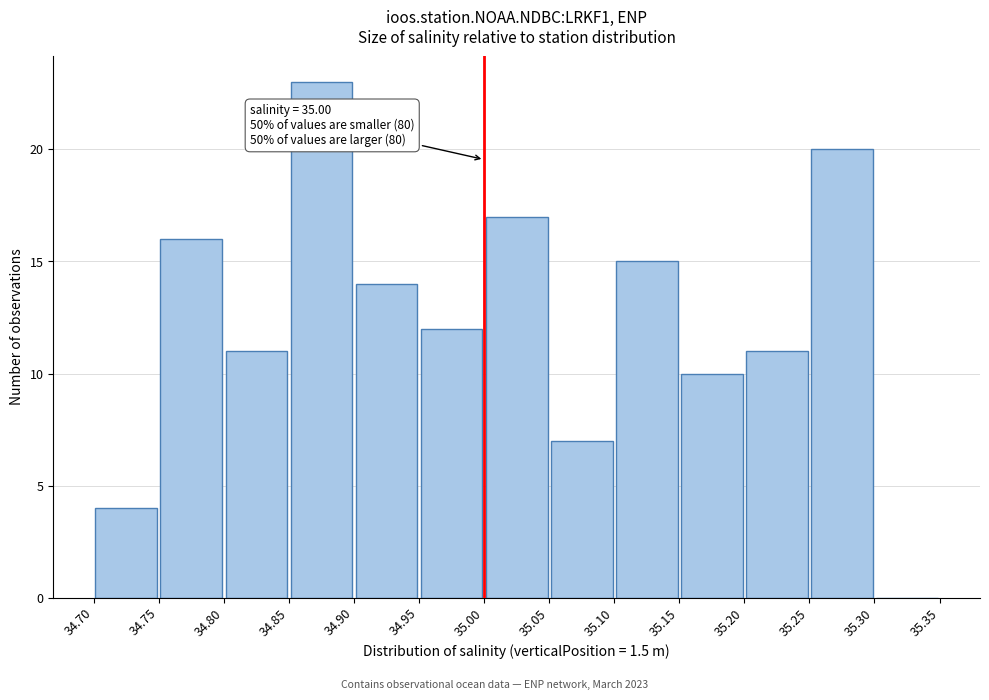

Over which range of the x-axis is the bar tallest?

34.85 to 34.90